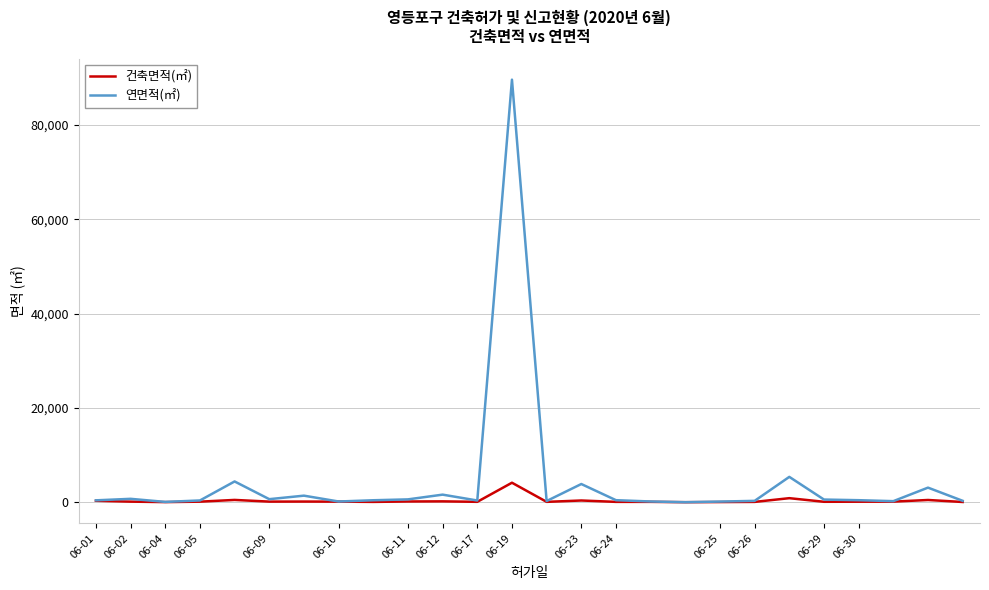

What is the maximum value for 건축면적(㎡)?

4150.7